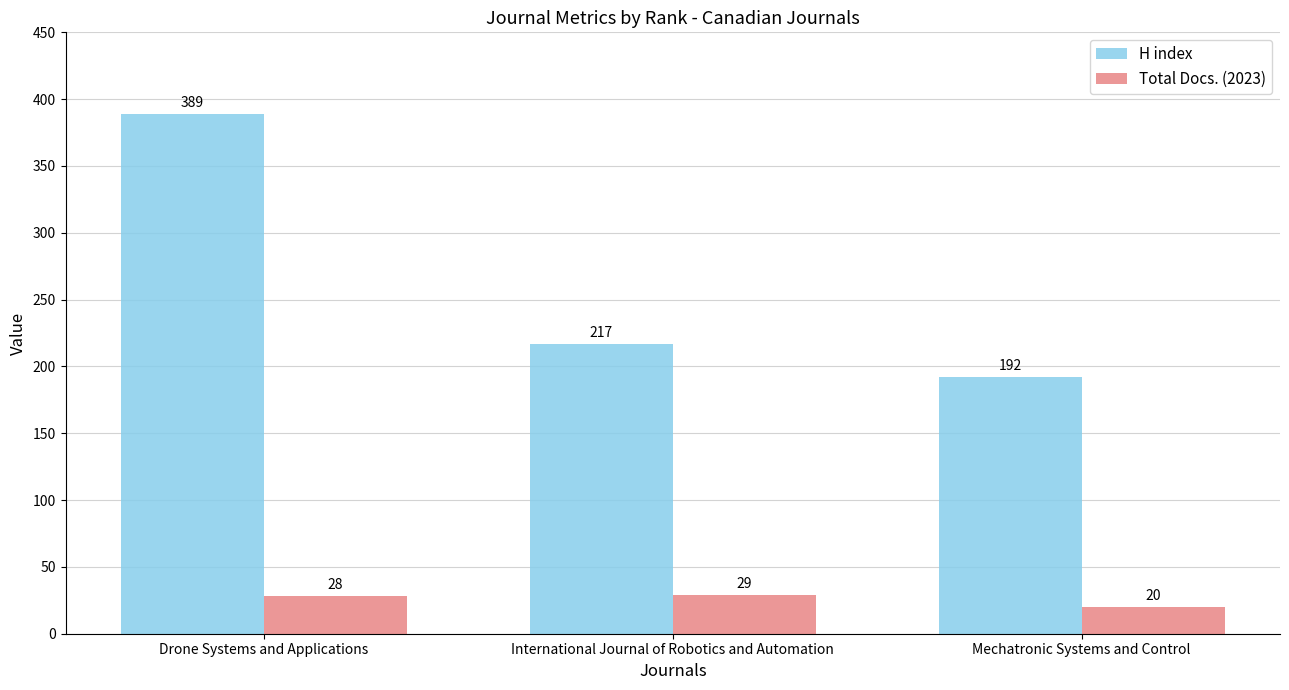

Reading left to right, transcribe all the data shown in this chart.

H index: 389	217	192
Total Docs. (2023): 28	29	20